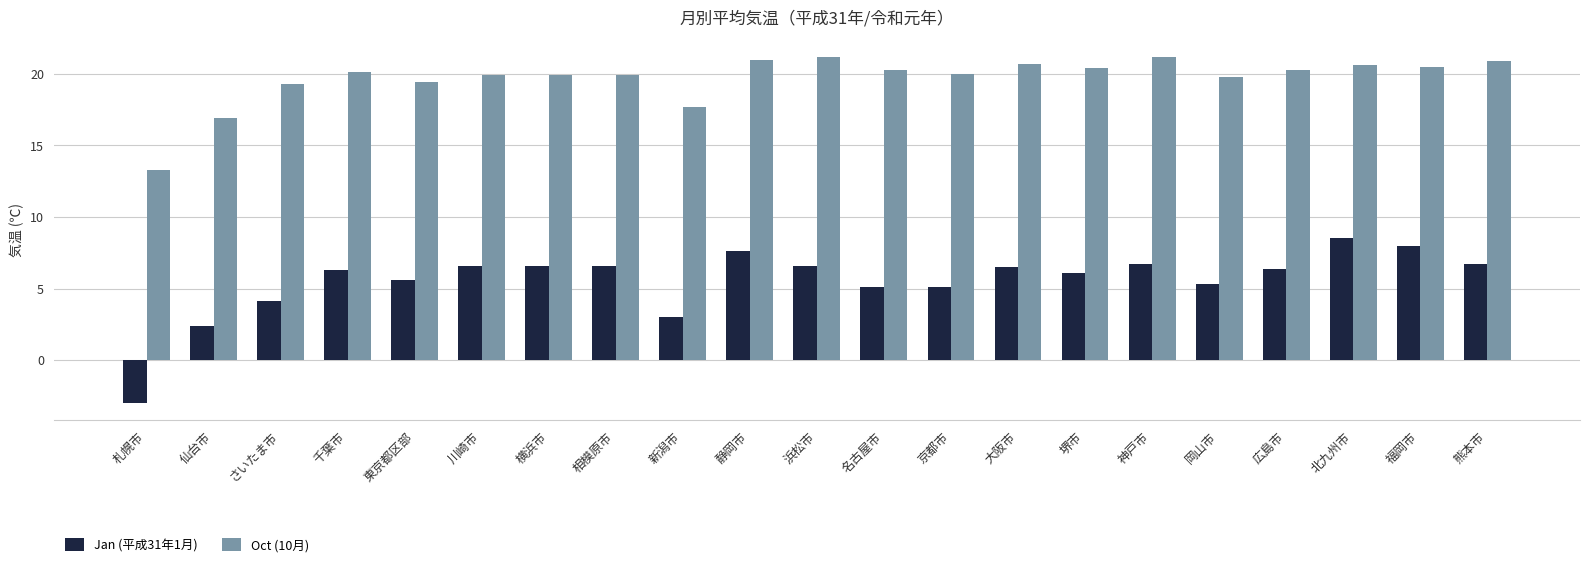

What is the difference between the second highest and second lowest values in the Oct (10月) series?

4.3